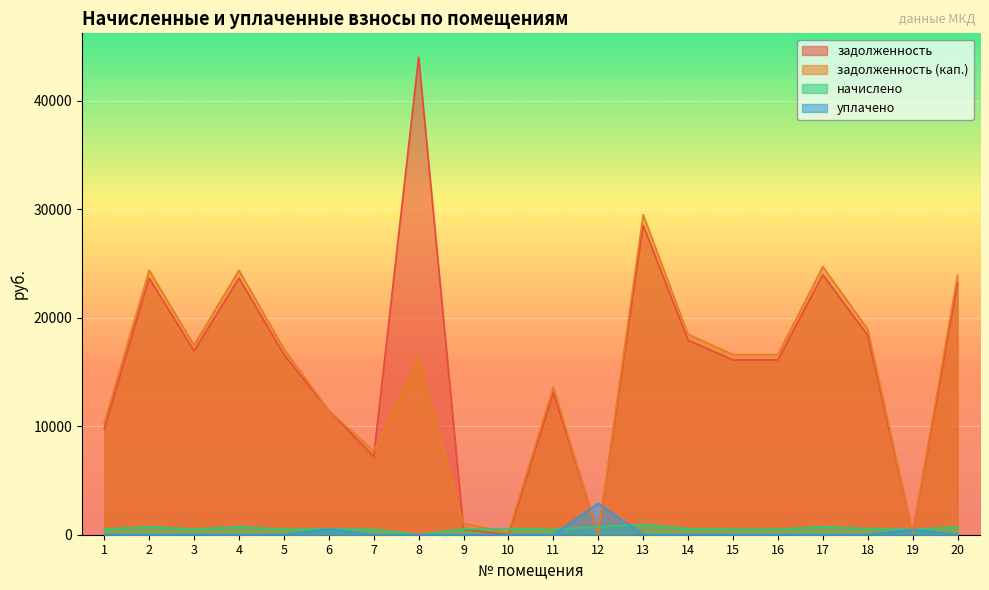

At which category does задолженность (кап.) reach its first local valley?

3